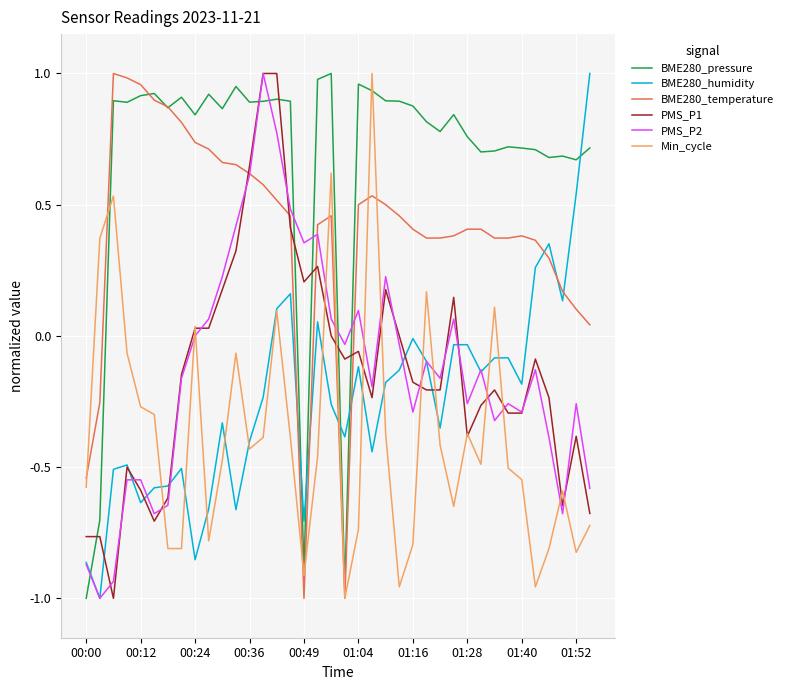

Which series has the largest total across all categories?

BME280_pressure